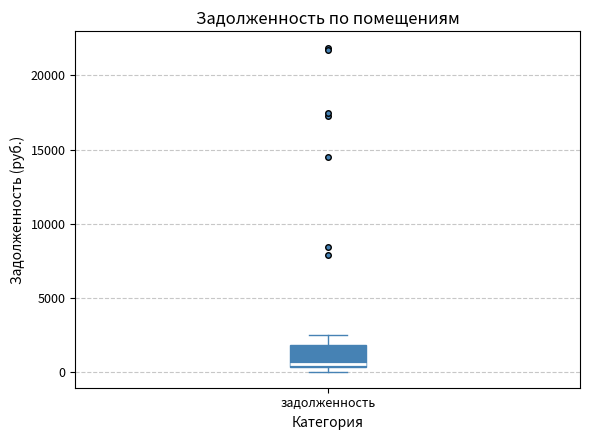

Transcribe this box plot: give where the median line is, the range the box spans, and where the two whiskers end, as read against the y-axis. The values are not printed on the chart, so give them approximately, as read against the axis.

median 500 (just above the box's lower edge), box 500 to 2000, whiskers 0 to 2500